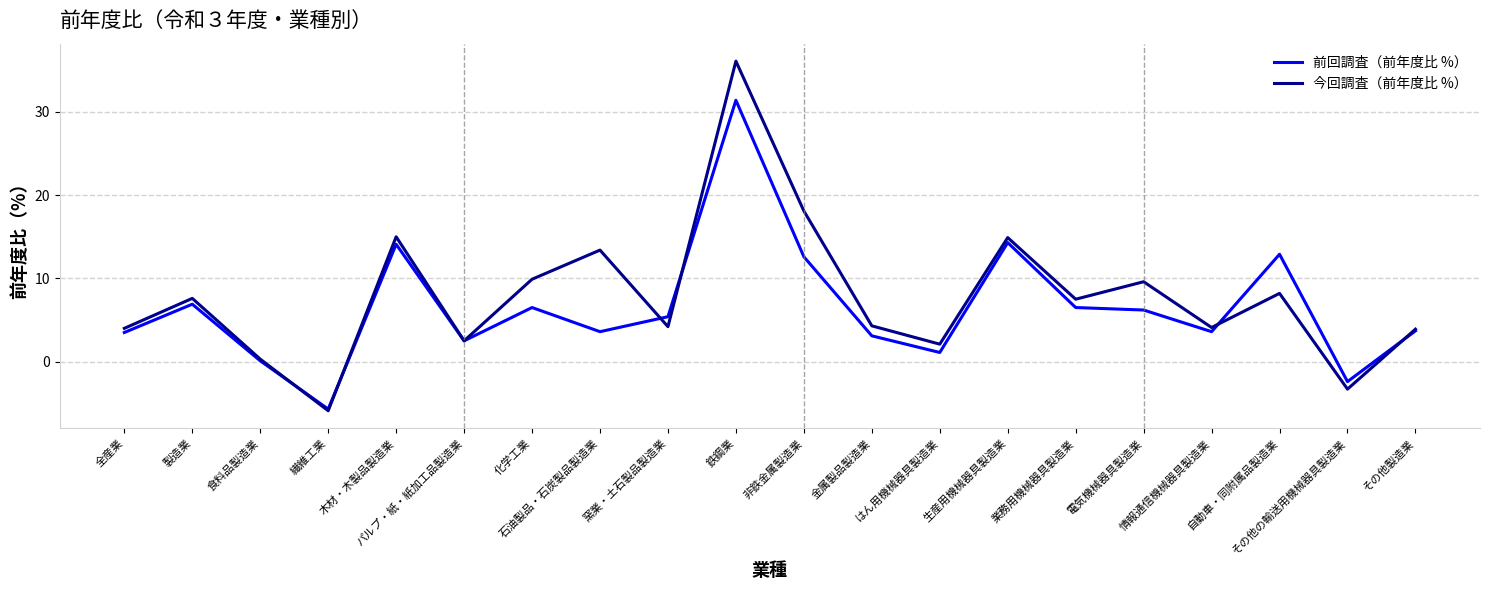

How many lines are shown in the chart?

2